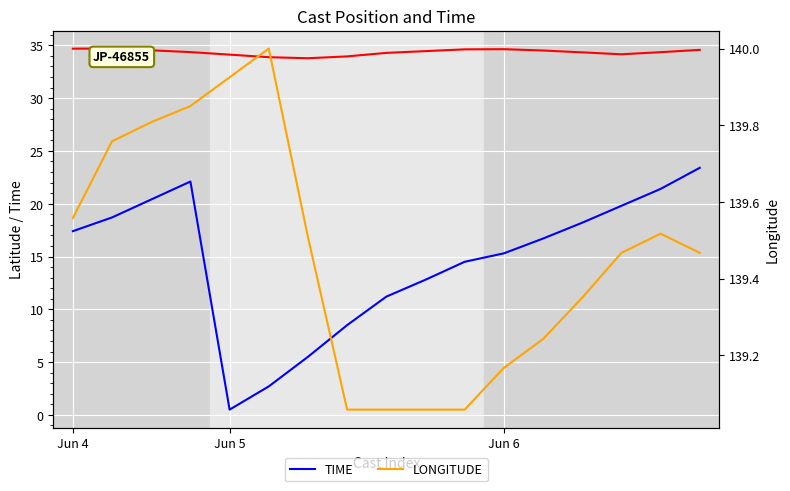

Which category has the lowest value across all series?

Jun 5